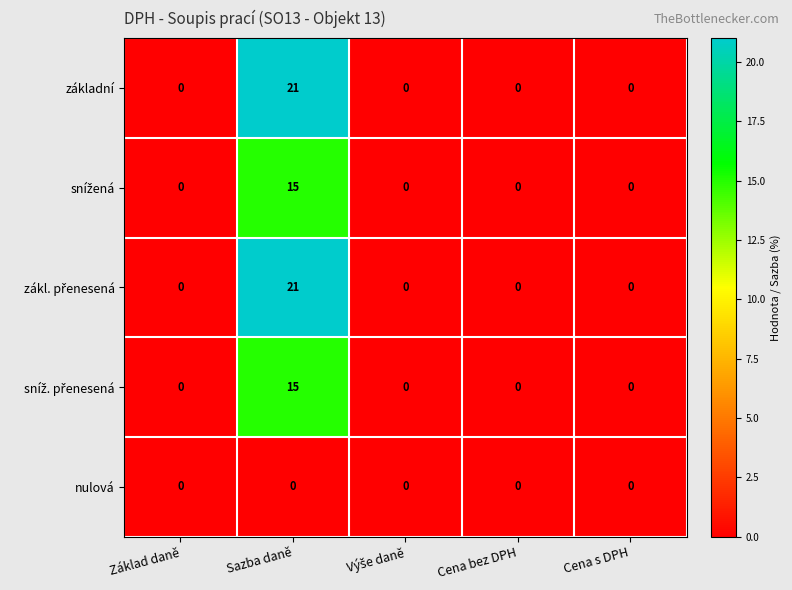

What is the total value across all series at Sazba daně?

72